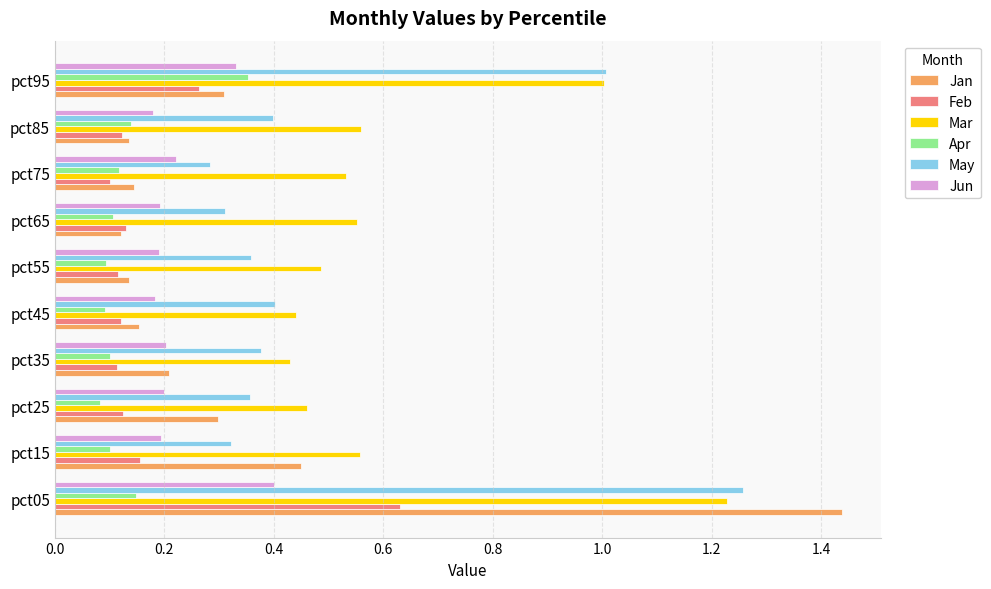

At which label does Jan reach its peak?

pct05